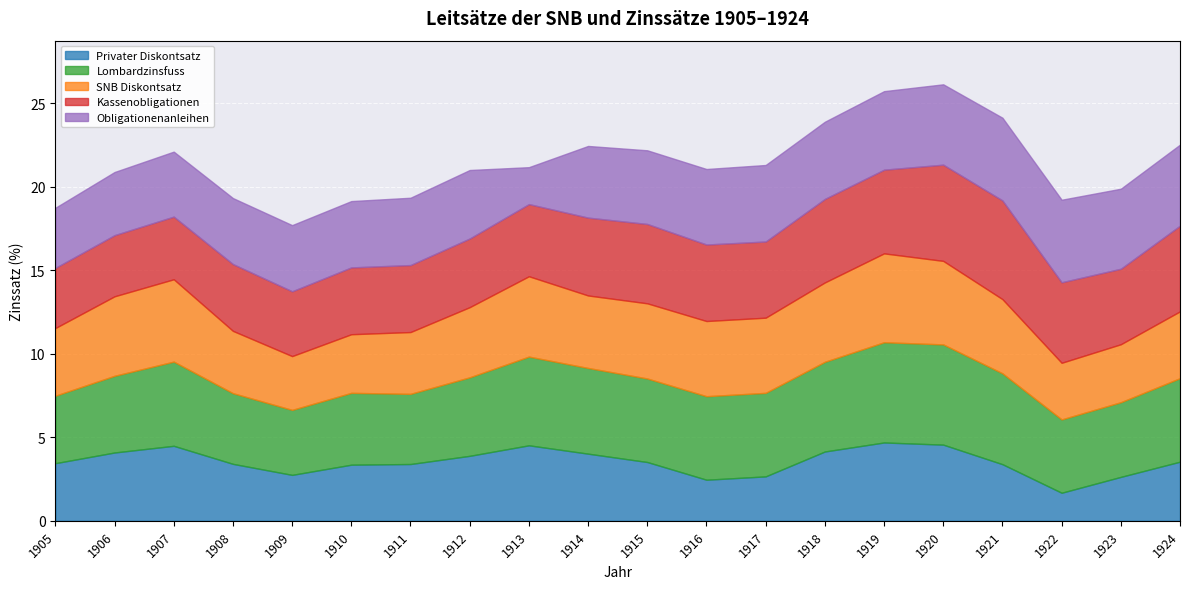

Between 1908 and 1911, which series saw the biggest shift?

Obligationenanleihen